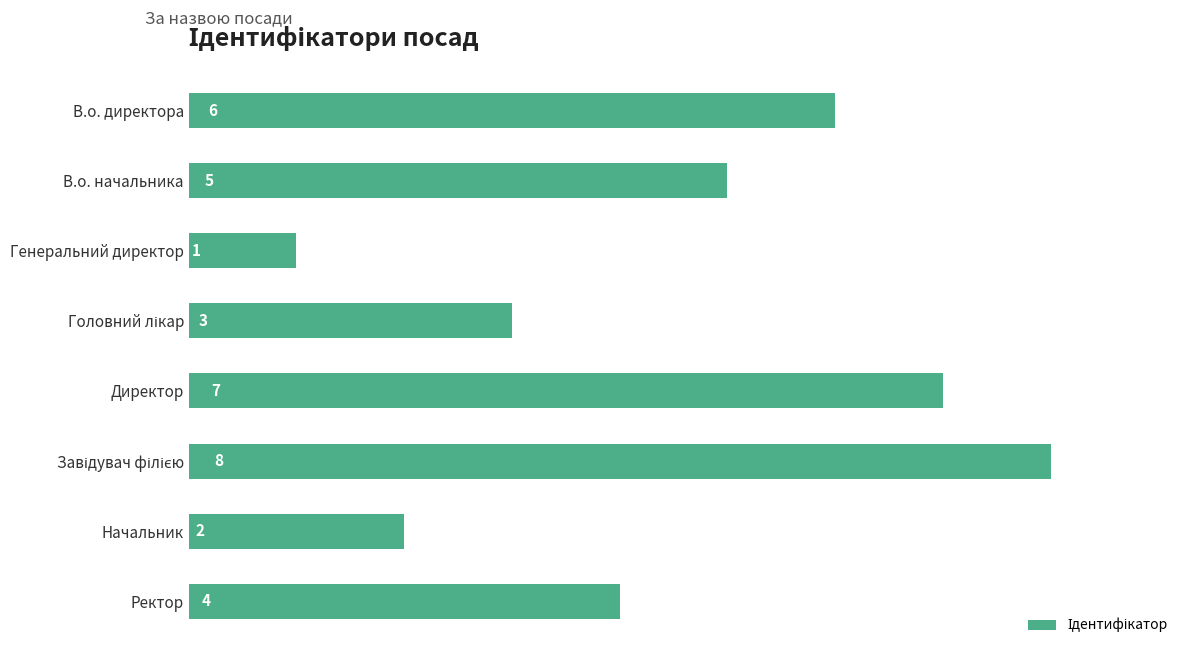

What is the greatest value displayed?

8